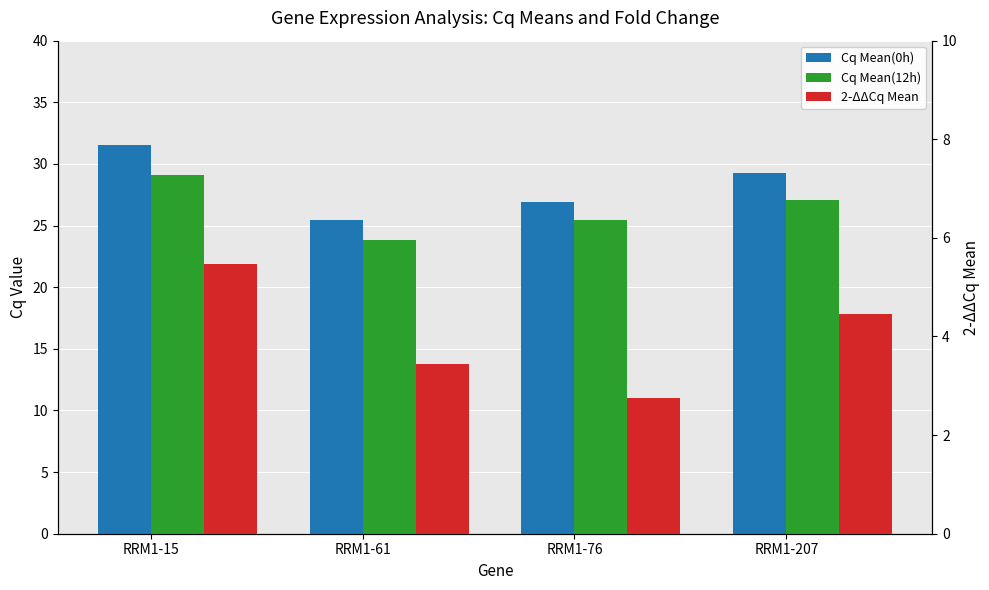

Are the bars grouped side by side (vs. stacked)?

Yes